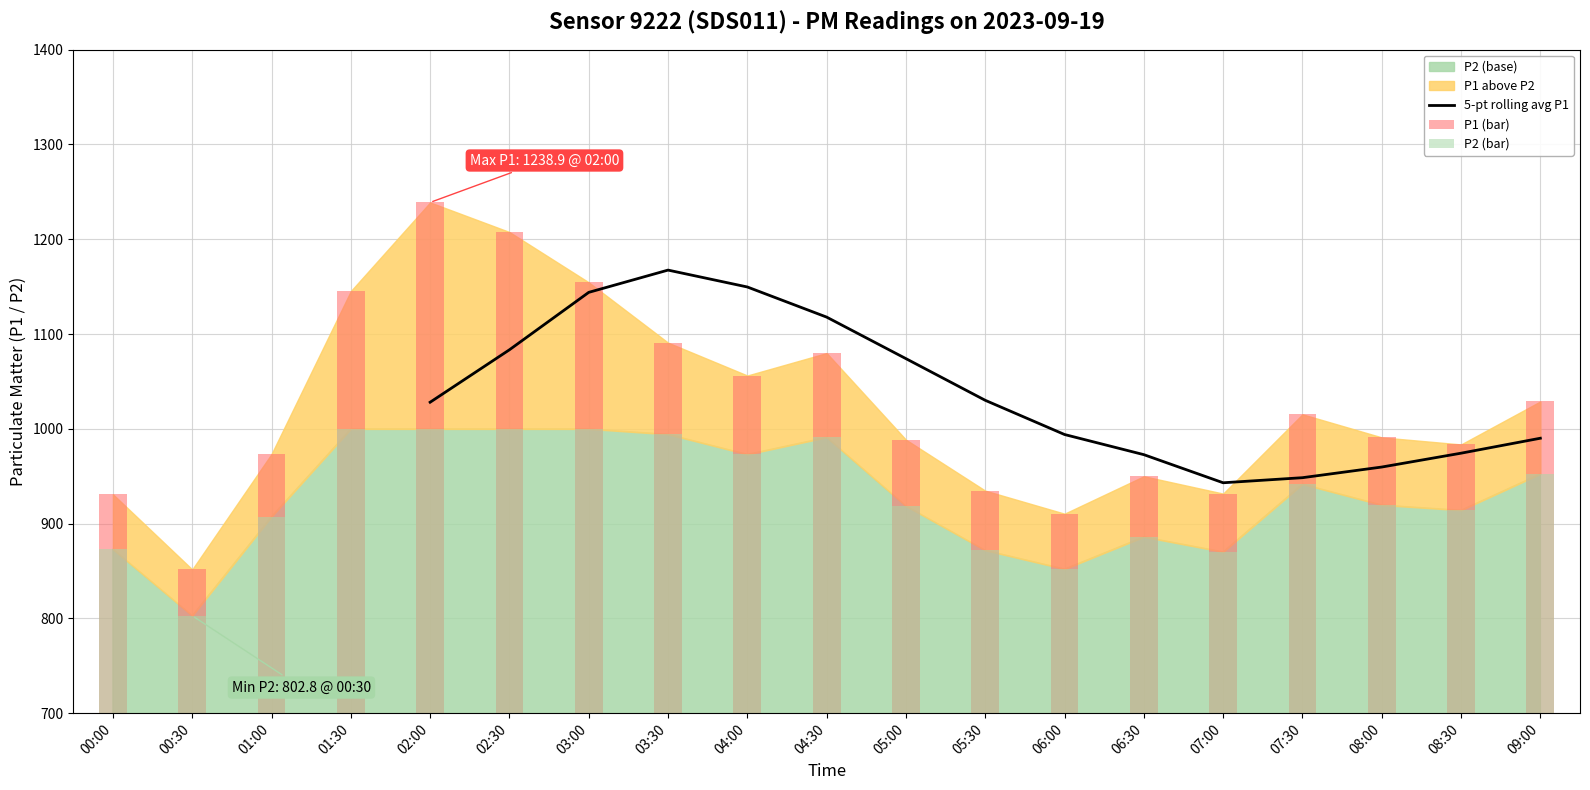

Is the value of P1 (bar) at 06:00 greater than the value of 5-pt rolling avg P1 at 02:00?

No